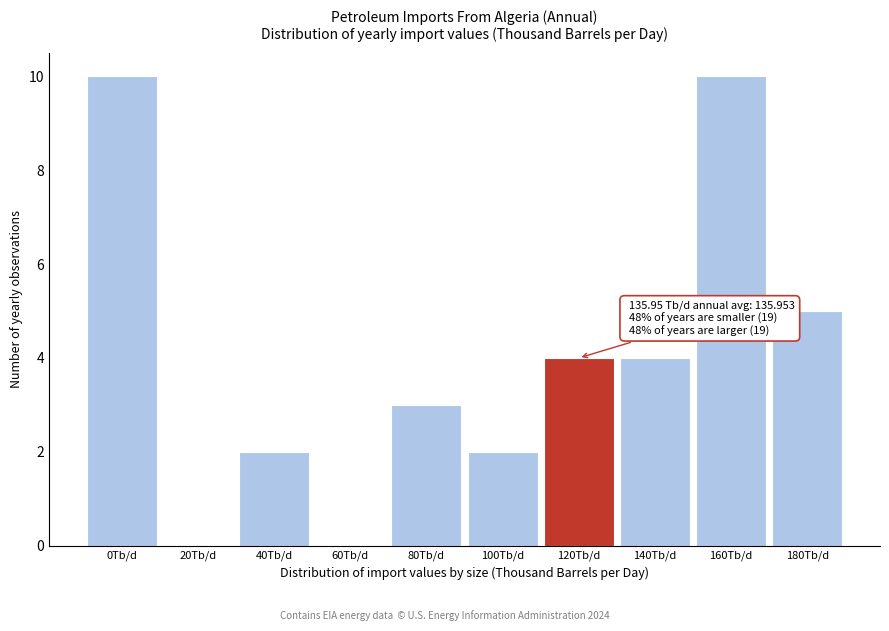

Reading left to right, extract all data points from this chart.

0Tb/d=10	20Tb/d=0	40Tb/d=2	60Tb/d=0	80Tb/d=3	100Tb/d=2	120Tb/d=4	140Tb/d=4	160Tb/d=10	180Tb/d=5